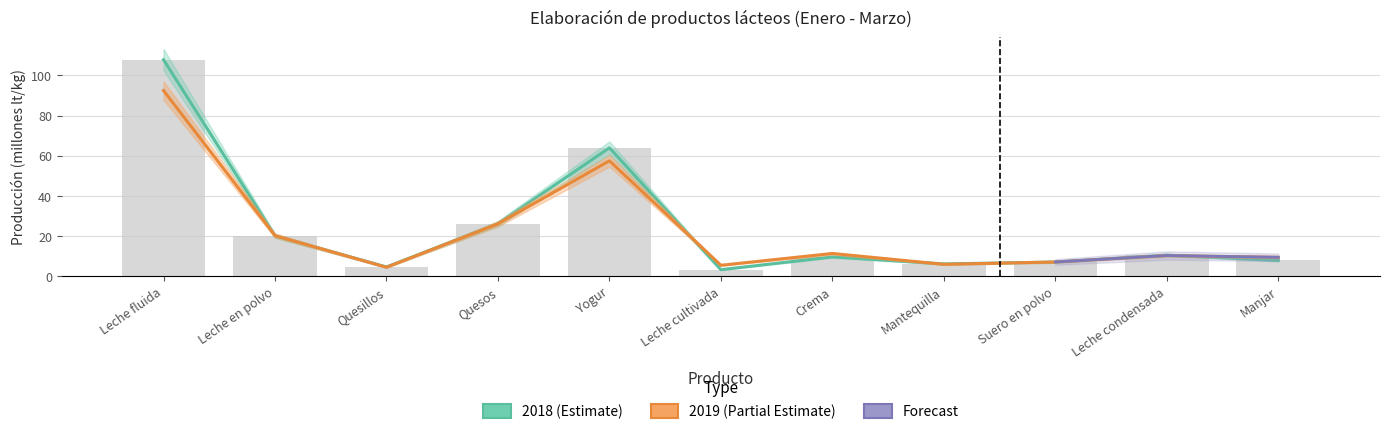

List the labels in order of 2018 value, largest first.

Leche fluida, Yogur, Quesos, Leche en polvo, Leche condensada, Crema, Manjar, Suero en polvo, Mantequilla, Quesillos, Leche cultivada